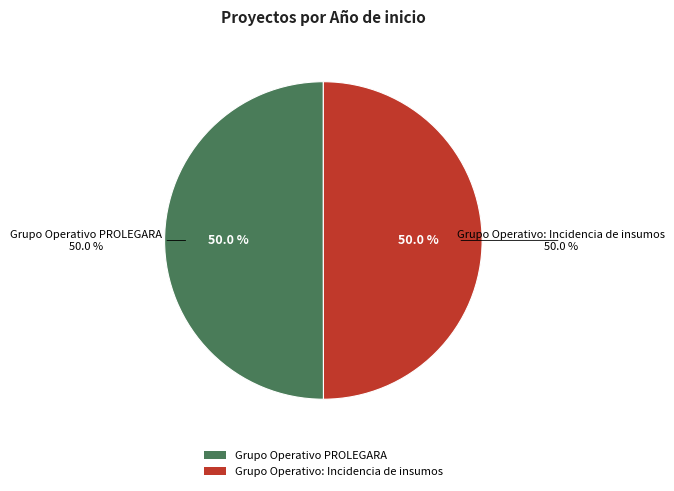

Which slice is the smallest?

Grupo Operativo: Incidencia de insumos